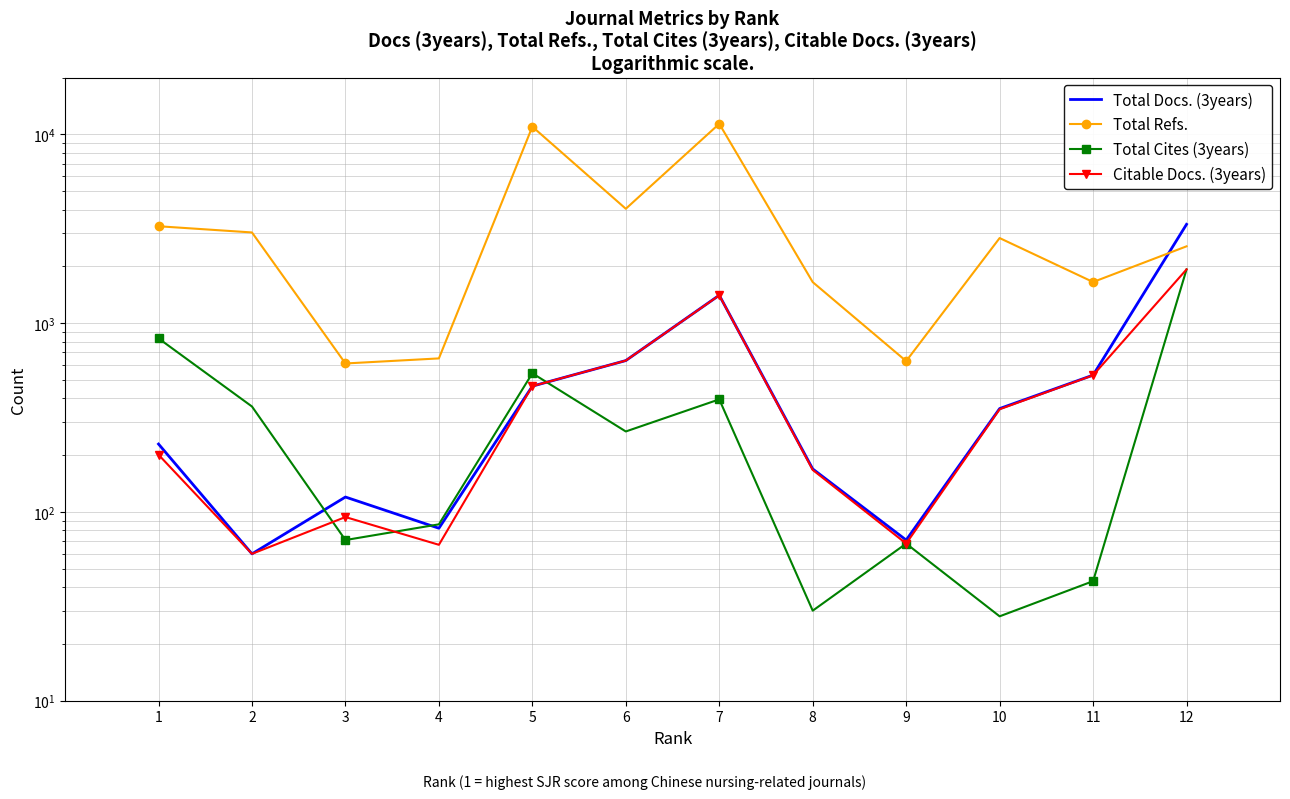

Rank the series at 9 from lowest to highest value.

Total Cites (3years), Citable Docs. (3years), Total Docs. (3years), Total Refs.